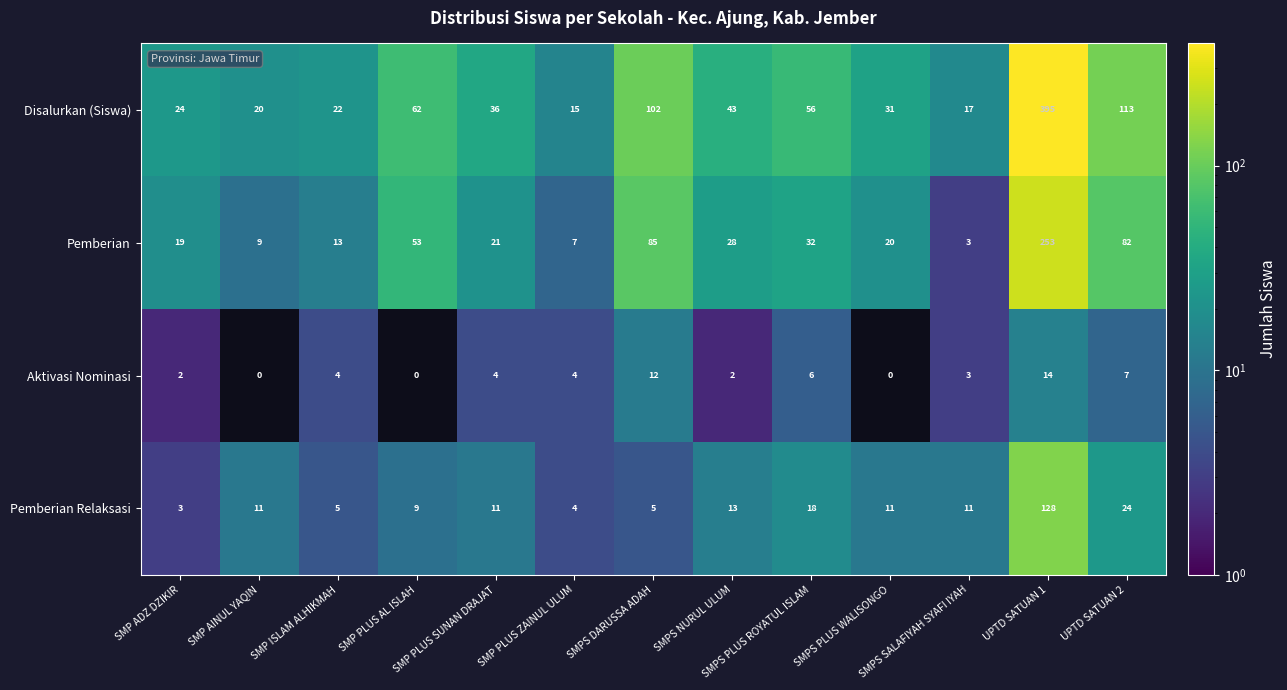

At which category is the sum across all series the highest?

UPTD SATUAN 1